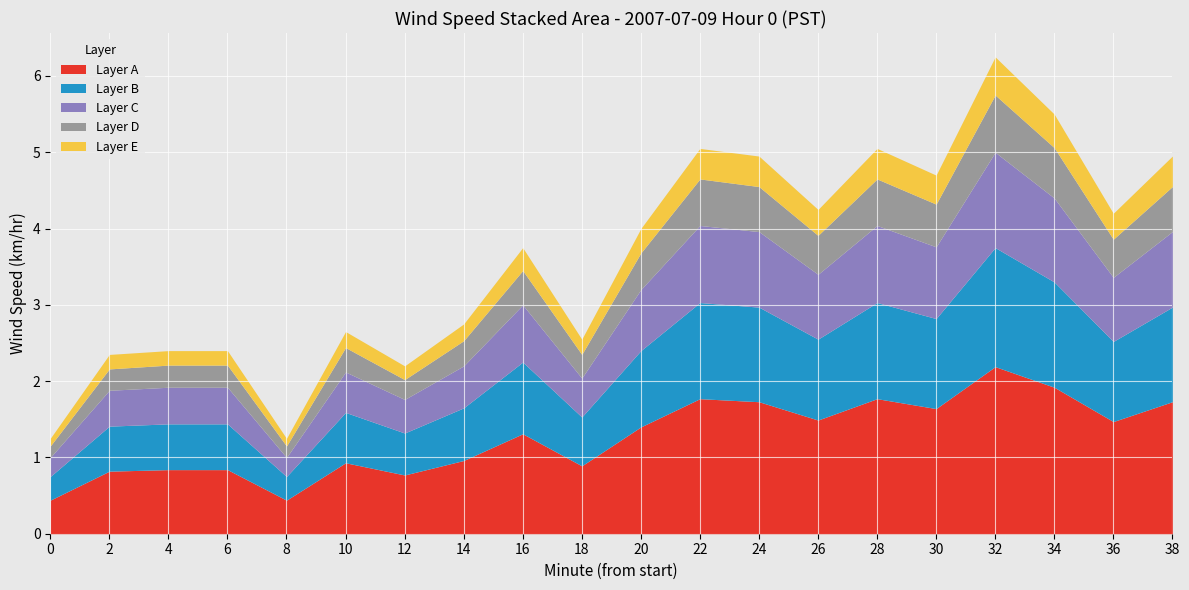

At which category is the sum across all series the highest?

32